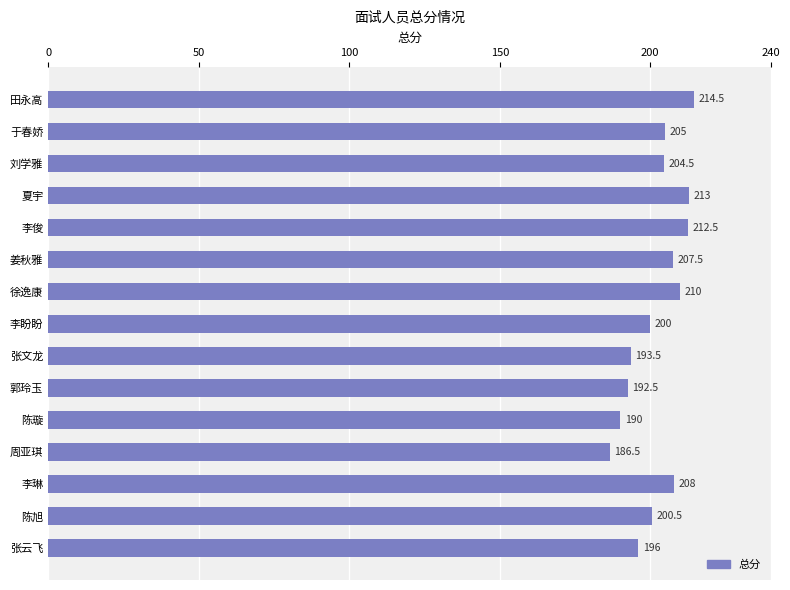

Reading bottom to top, list all the values displayed in this chart.

196.0	200.5	208.0	186.5	190.0	192.5	193.5	200.0	210.0	207.5	212.5	213.0	204.5	205.0	214.5